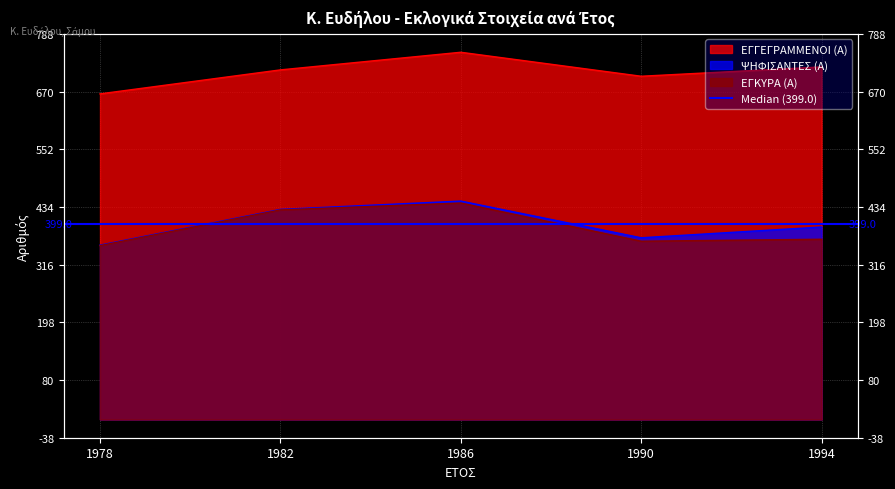

At which label is ΕΓΓΕΓΡΑΜΜΕΝΟΙ (Α) closest to 707?

1990